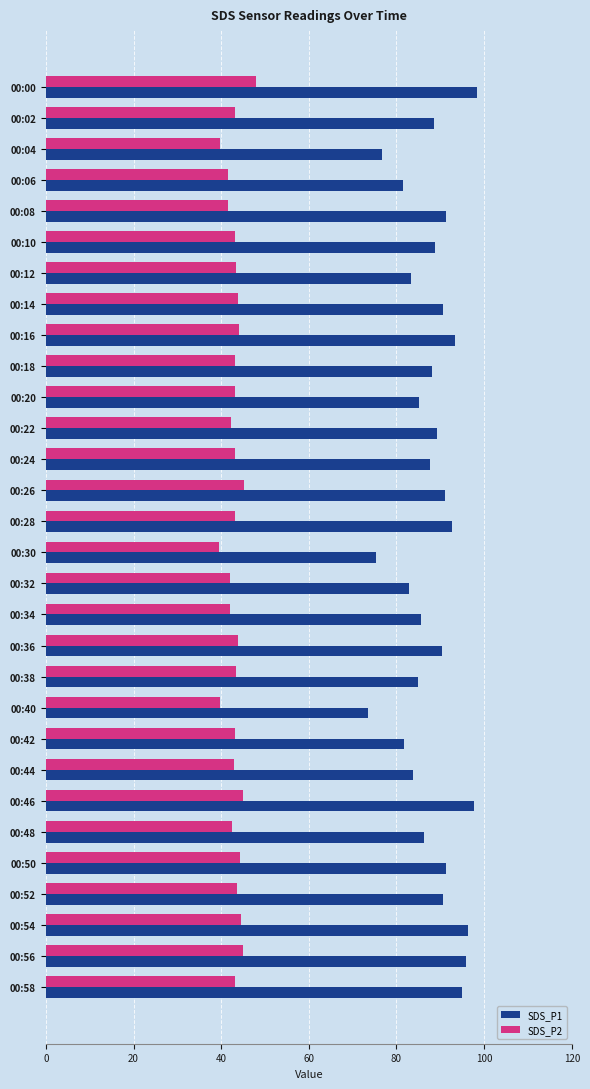

The value of SDS_P1 at 00:08 is 59.1. True or false?

False